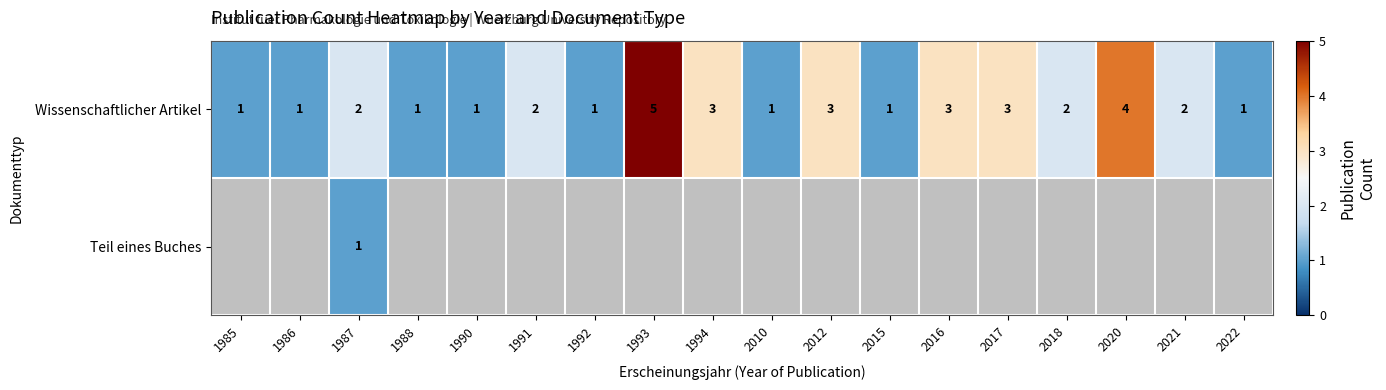

The Wissenschaftlicher Artikel series shows 3 at 1987. True or false?

False